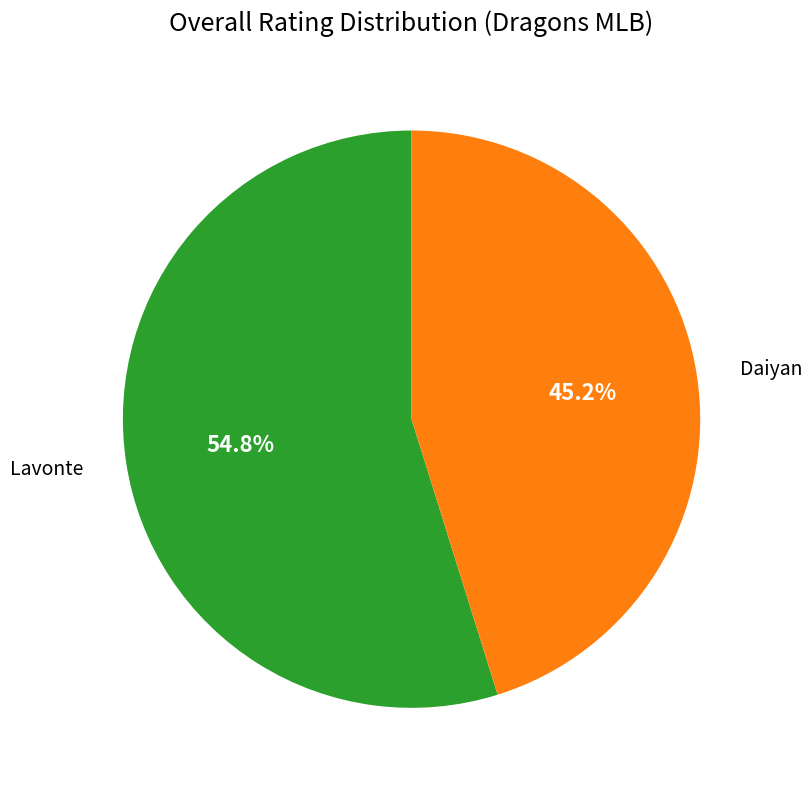

The Daiyan slice represents 45% of the pie. True or false?

True